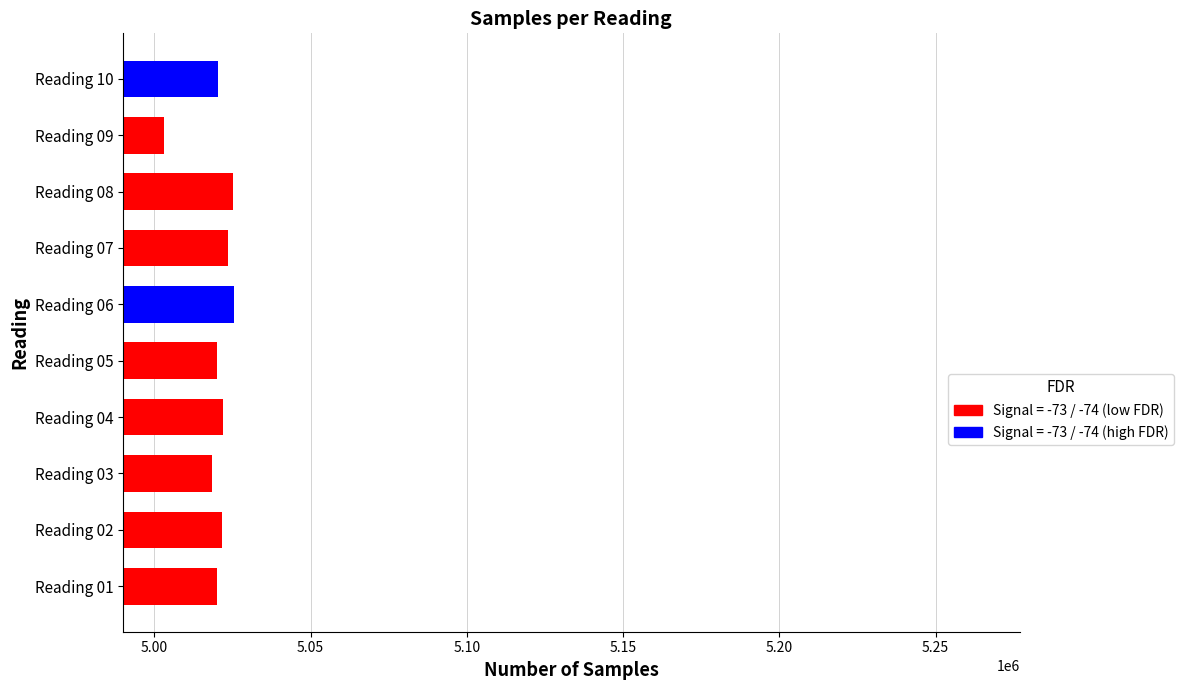

How many distinct data groups are displayed?

1